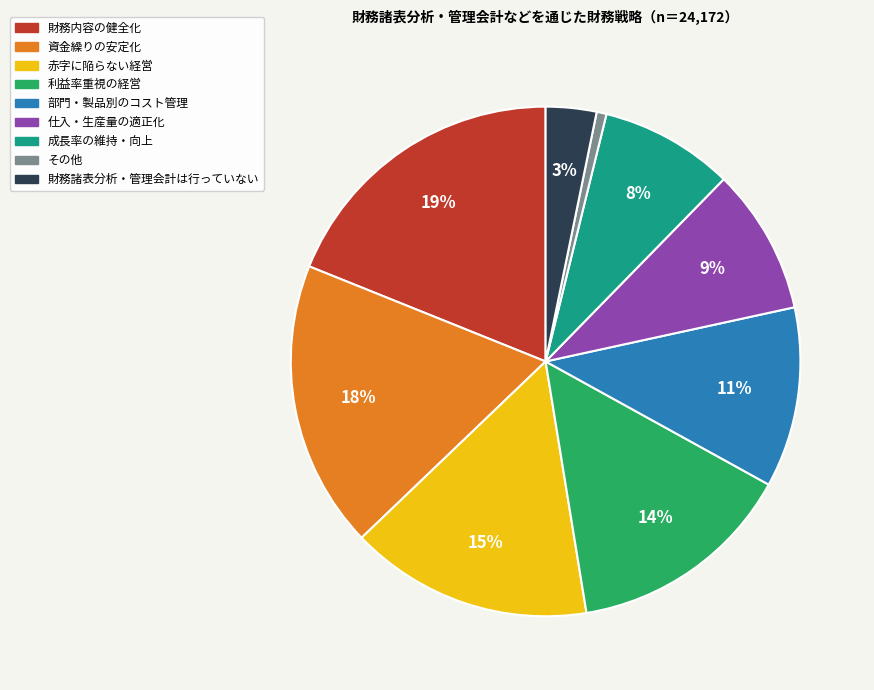

Count the number of slices in the pie.

9